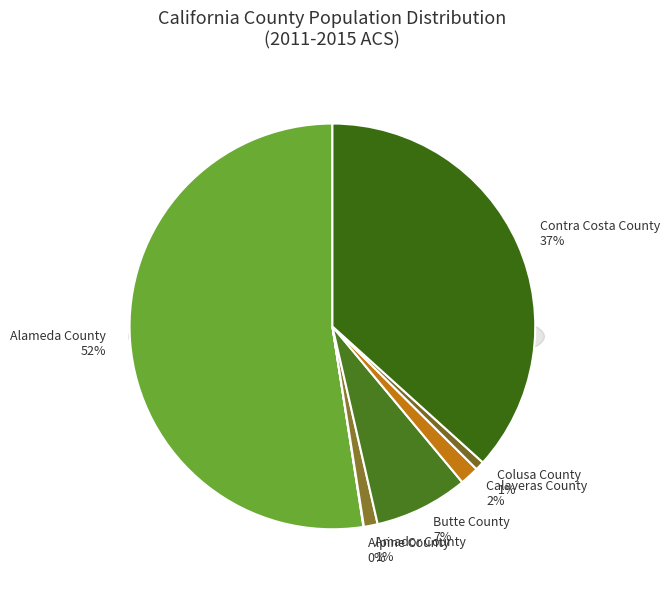

How many segments does this pie chart have?

7